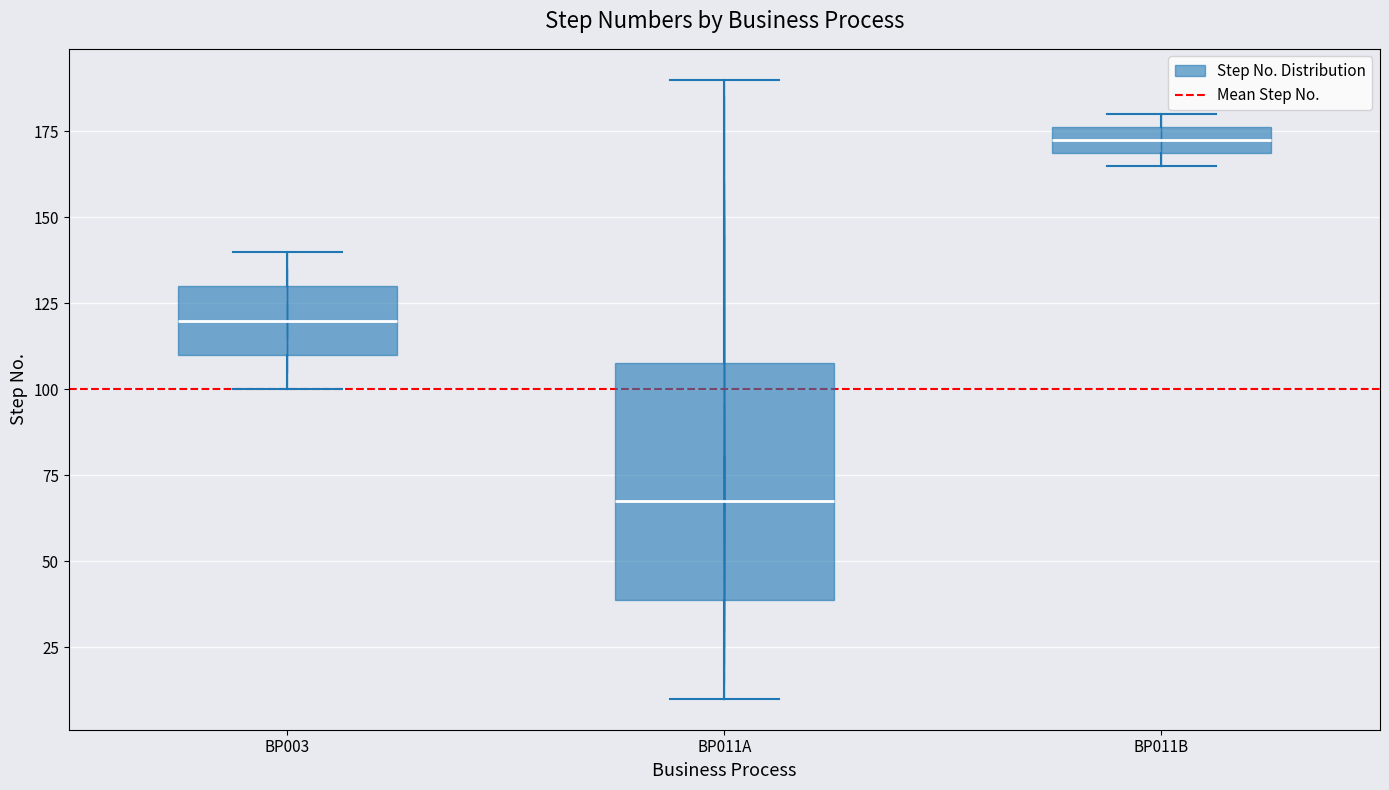

Reading left to right, transcribe this box plot: for each box, give where its median line is, the range the box spans, and where its two whiskers end, as read against the y-axis. The values are not printed on the chart, so give them approximately, as read against the axis.

BP003: median 120, box 110 to 130, whiskers 100 to 140
BP011A: median 70, box 40 to 110, whiskers 10 to 190
BP011B: median 175 (inside the box), box 170 to 175, whiskers 165 to 180